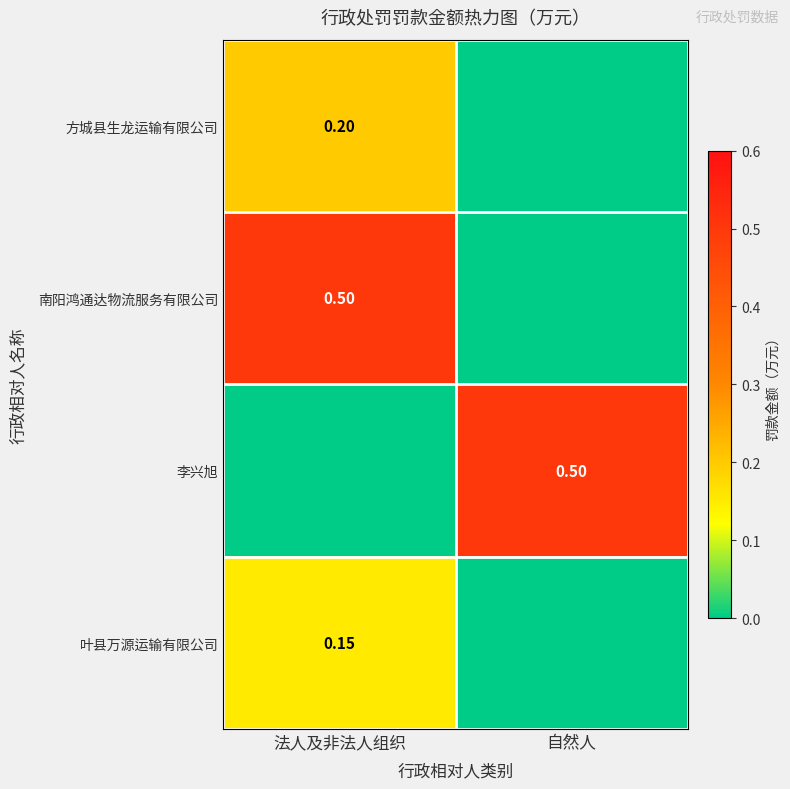

What value does the 李兴旭 series have at 自然人?

0.5